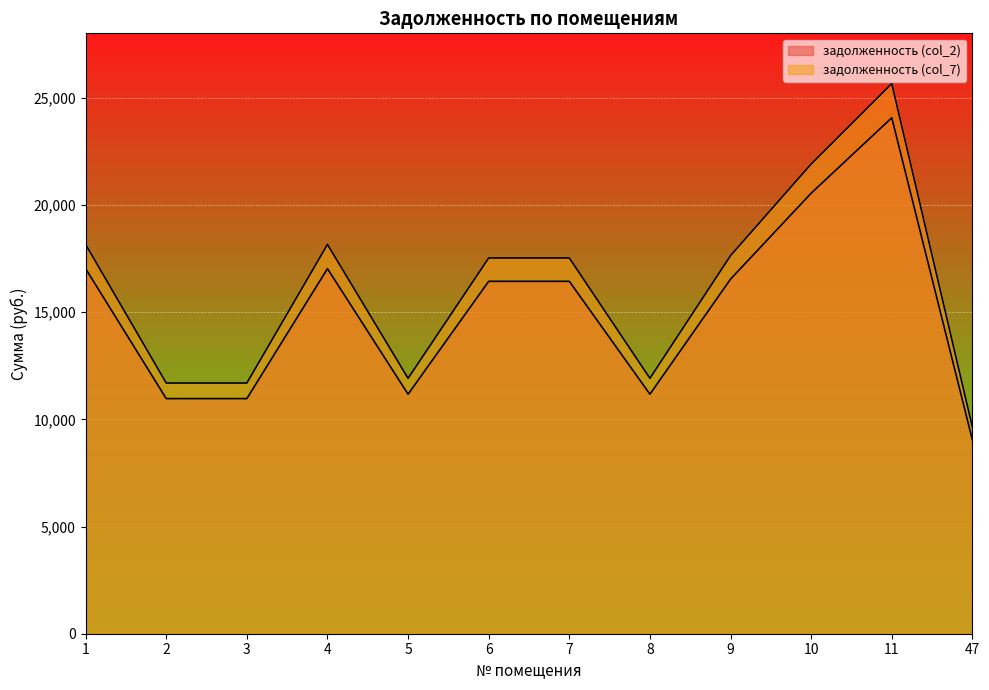

What is the difference between the highest and lowest values at 9?

1095.5